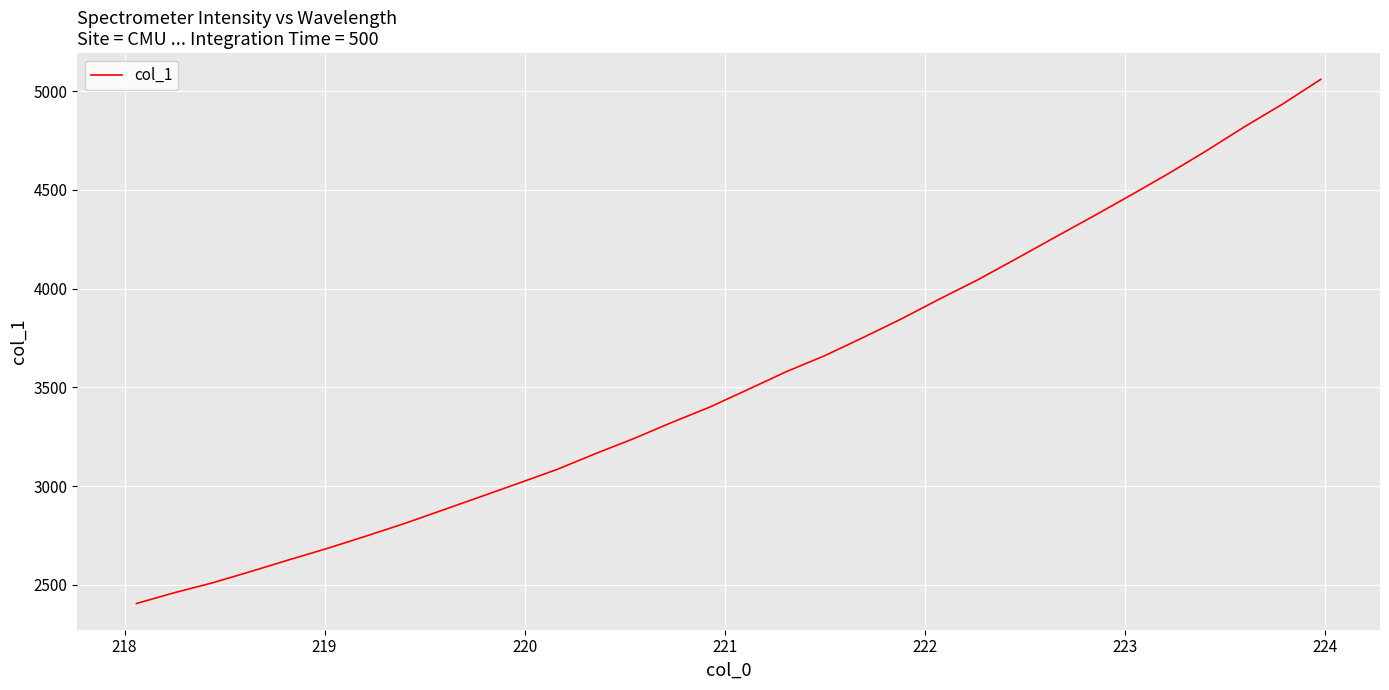

What is the minimum value shown in the chart?

2405.2